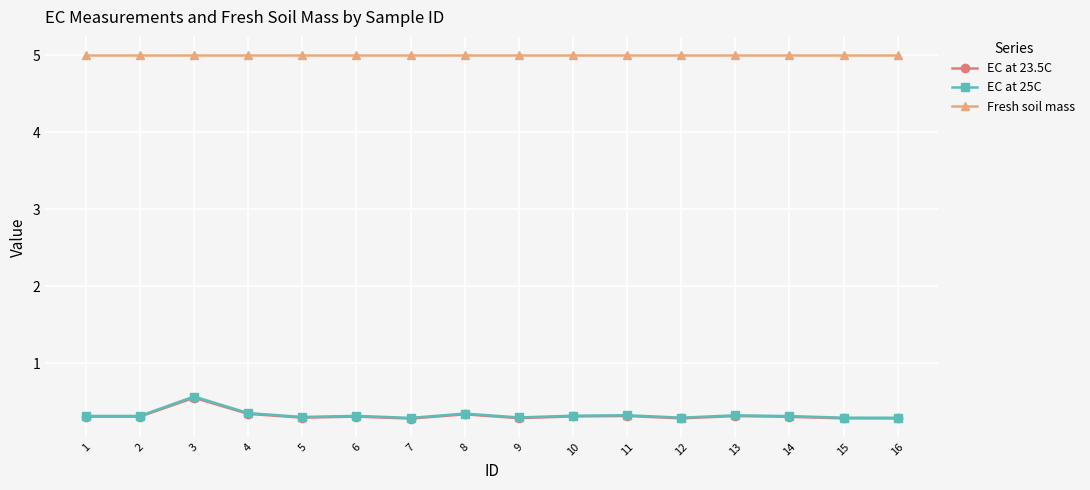

The Fresh soil mass series shows 5.0 at 16. True or false?

True